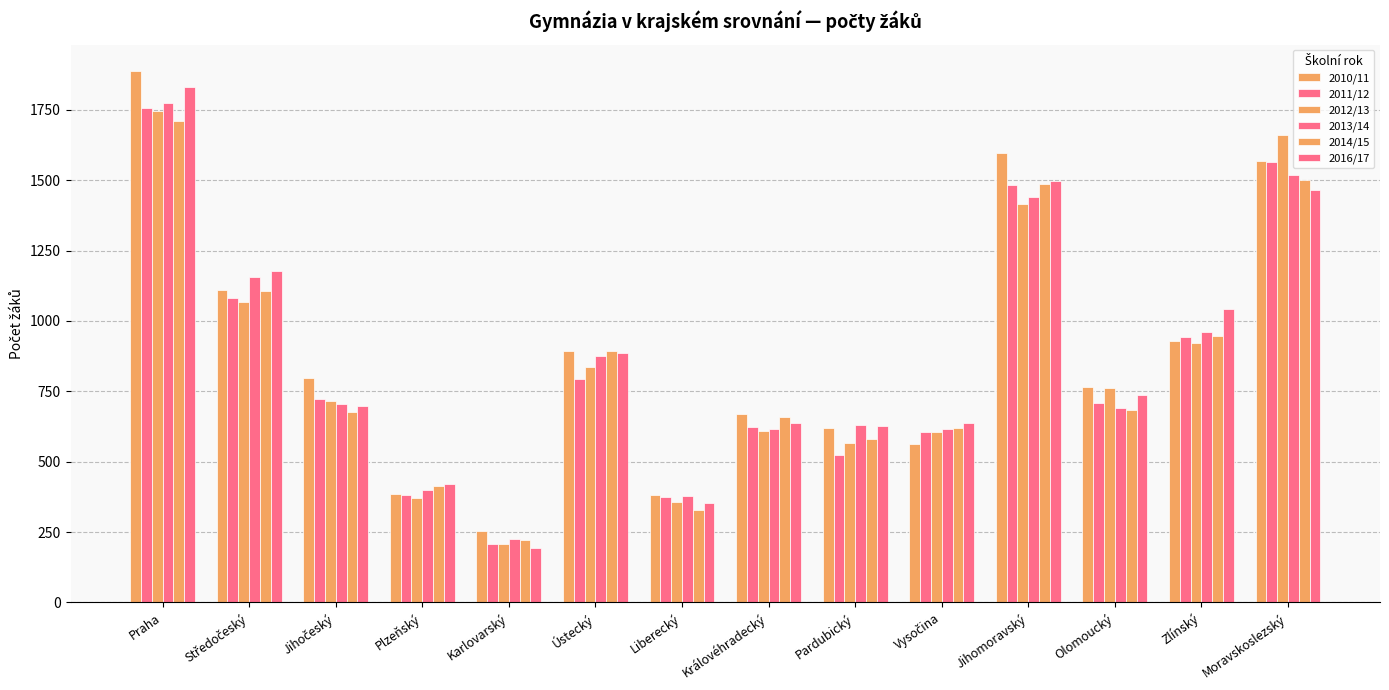

What is the label of the 12th bar from the right?

Jihočeský